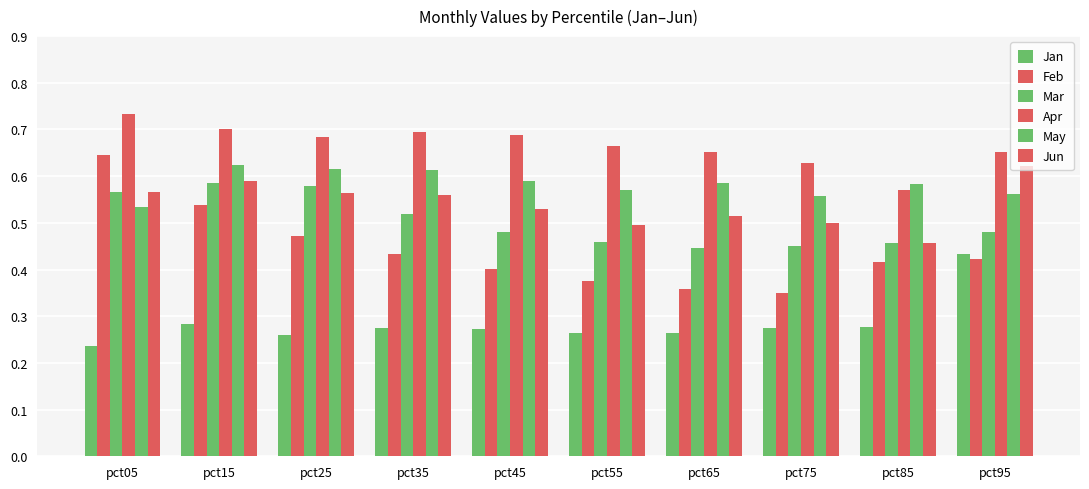

What is the greatest value displayed?

0.7